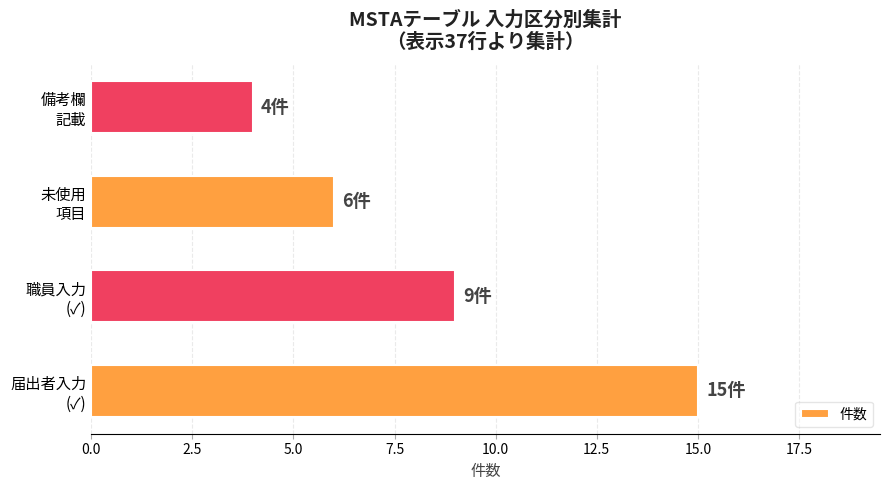

What is the sum of all values?

34